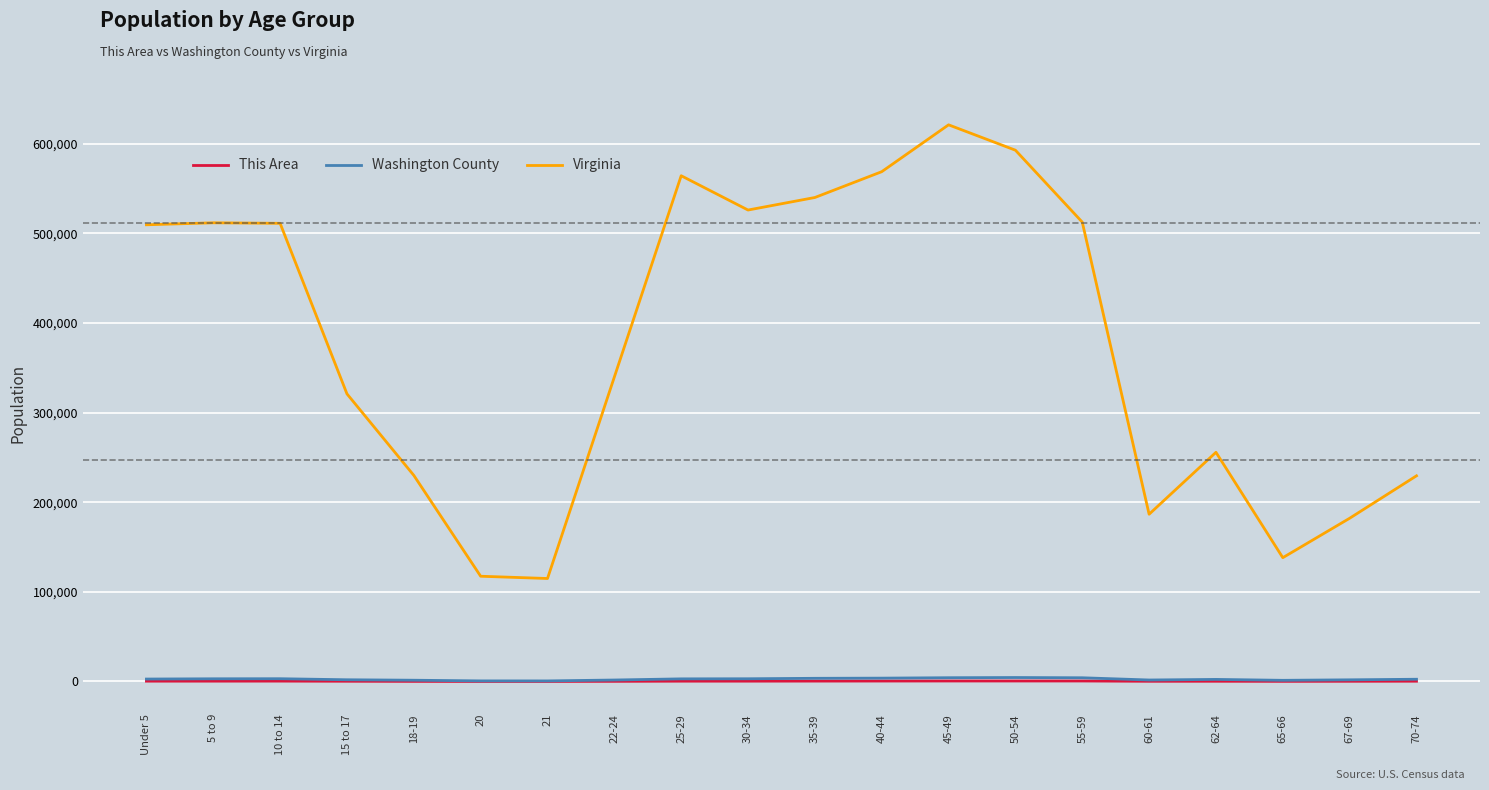

True or false: Washington County and Virginia intersect in this chart.

False